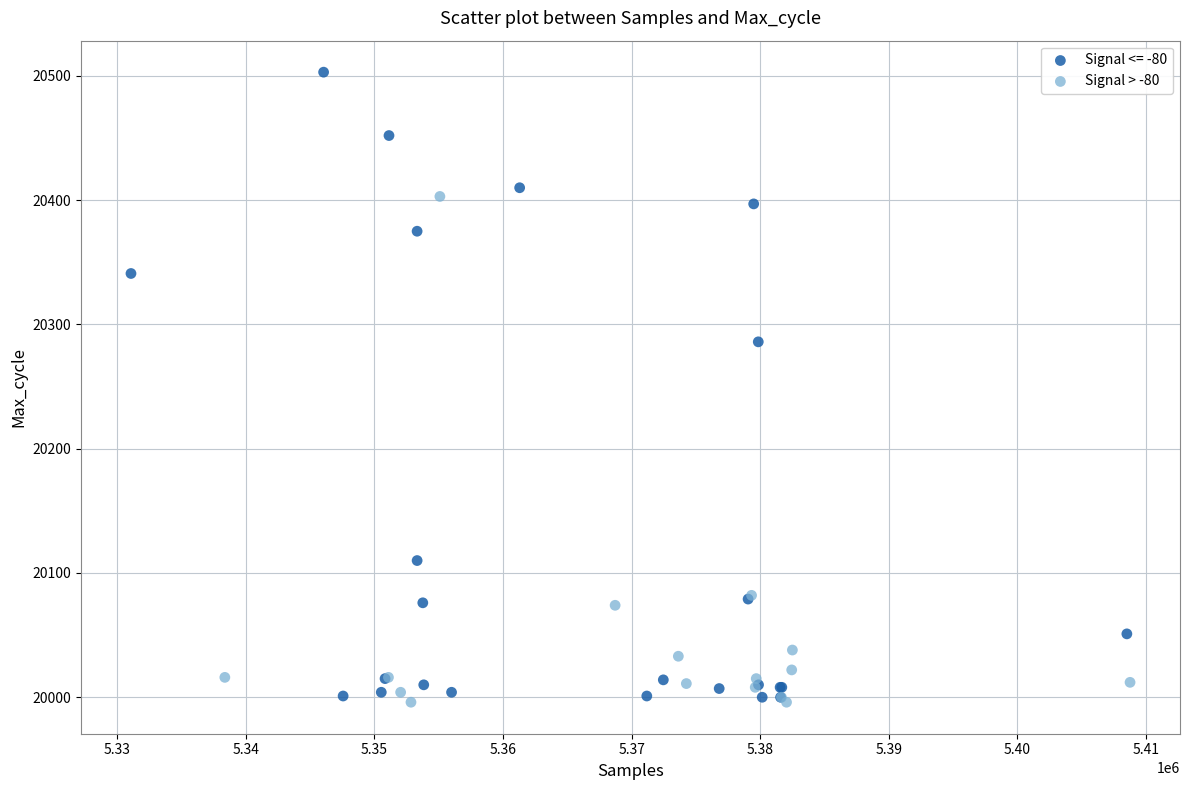

Which series has the largest Y range (max minus min)?

Signal <= -80